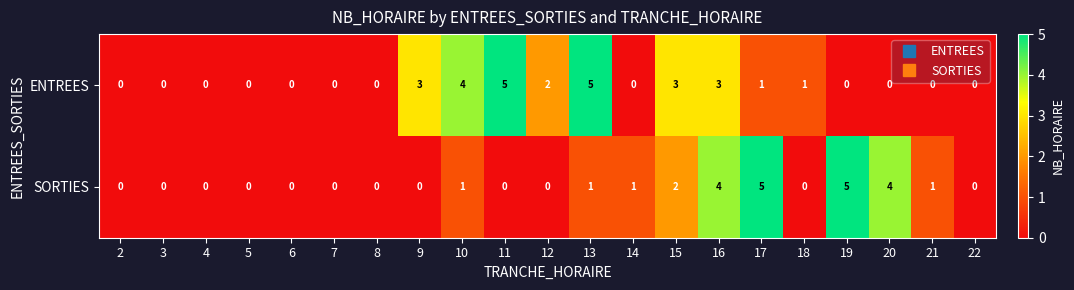

At which category is the sum across all series the highest?

16